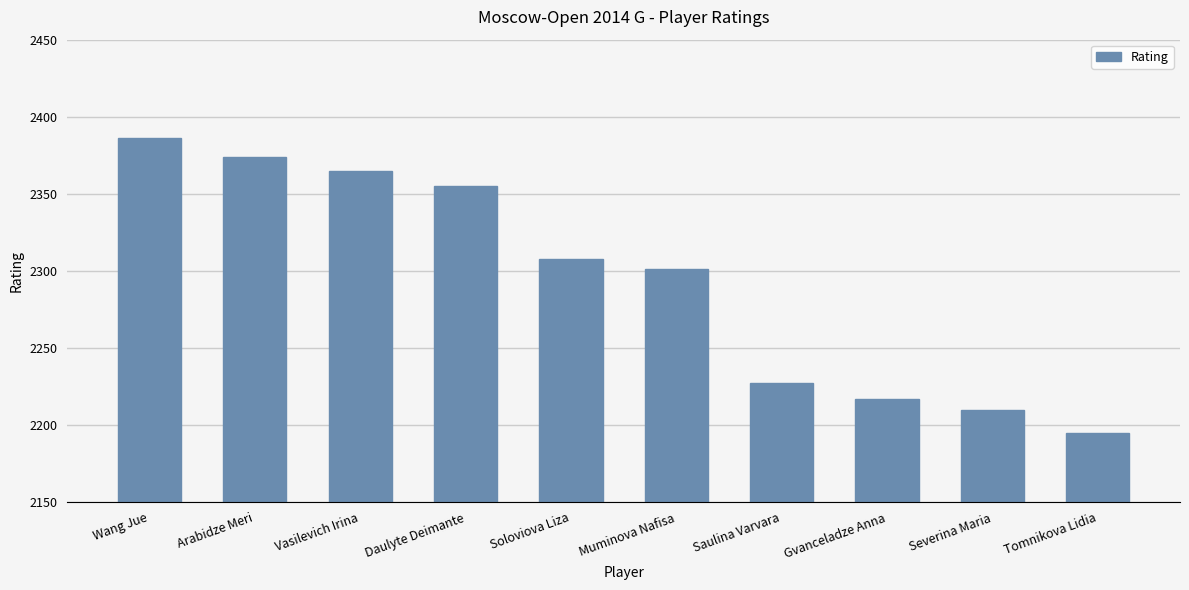

Reading right to left, list all the values displayed in this chart.

2195	2210	2217	2227	2301	2308	2355	2365	2374	2386